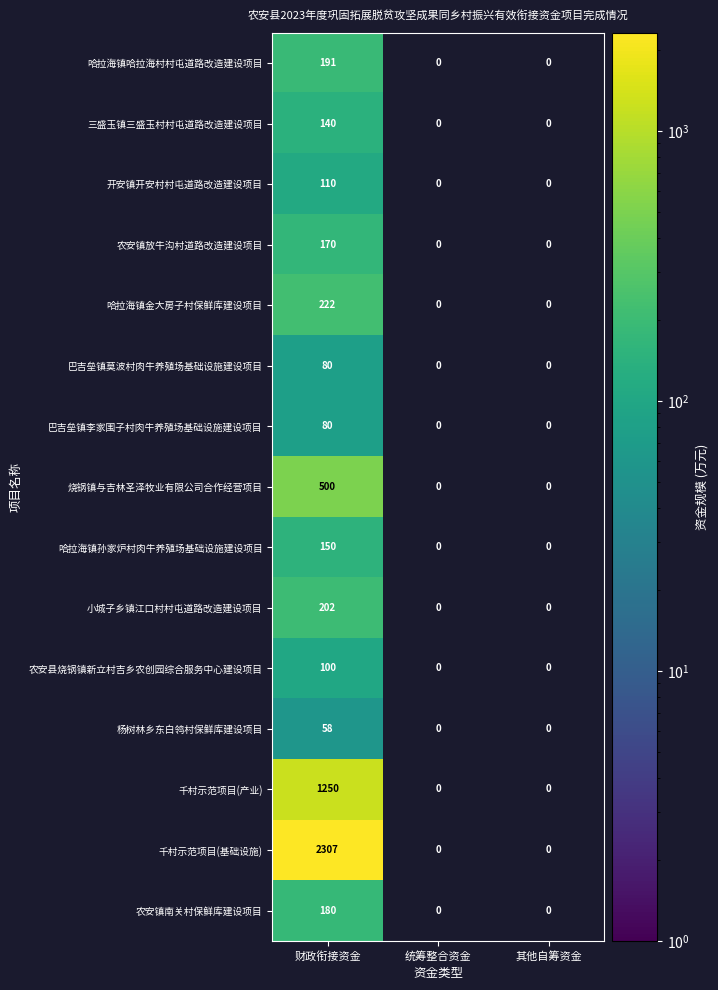

Is it true that 农安镇放牛沟村道路改造建设项目 equals 73 at 财政衔接资金?

False